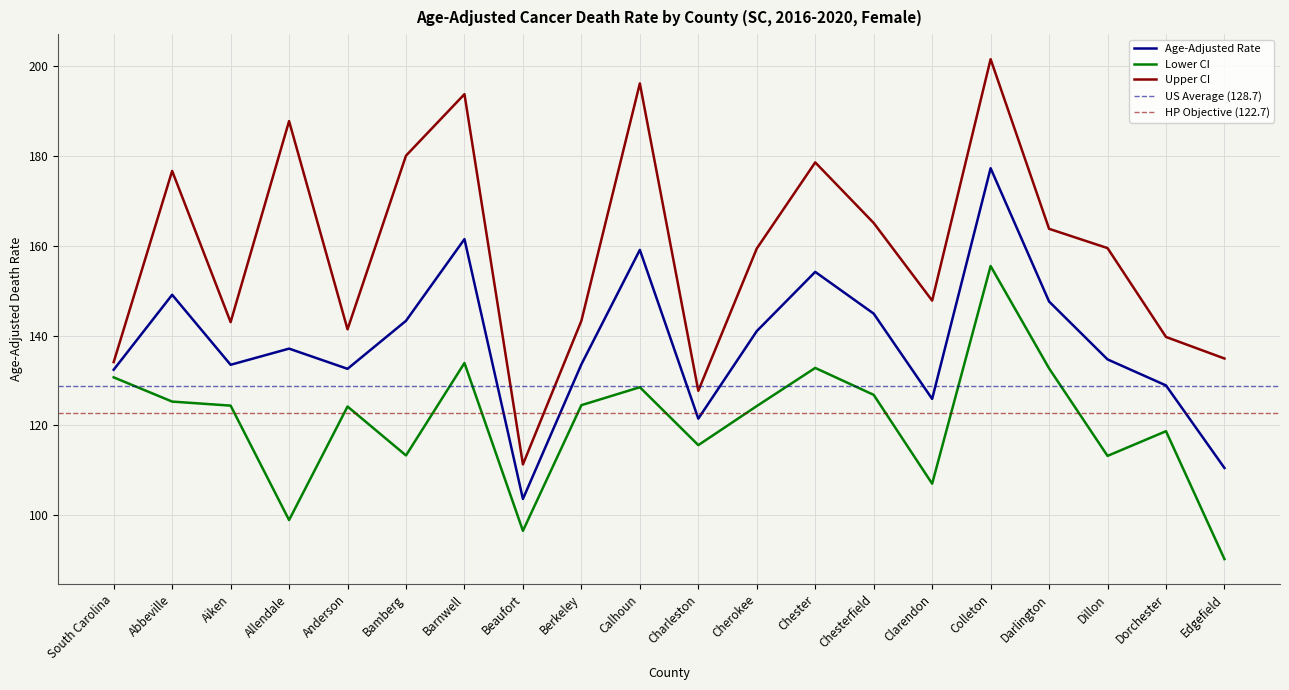

True or false: Age-Adjusted Rate and Upper CI cross at least once.

False